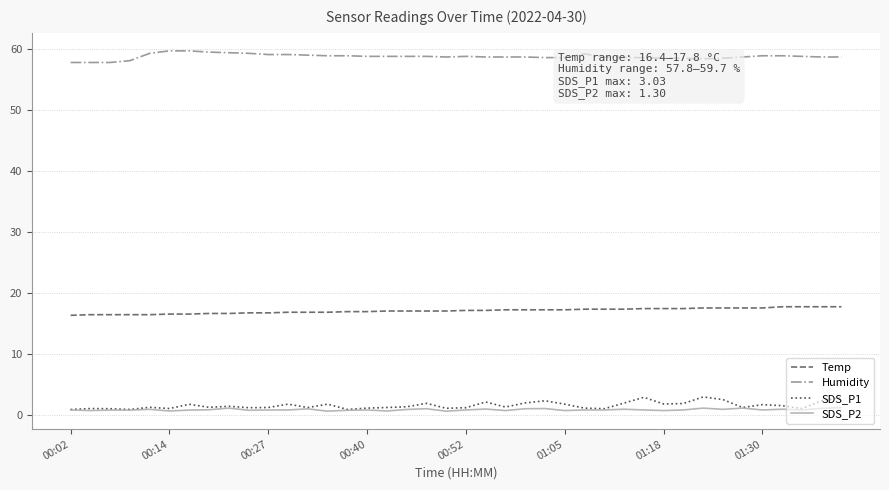

Rank the series by their maximum value, from lowest to highest.

SDS_P2, SDS_P1, Temp, Humidity